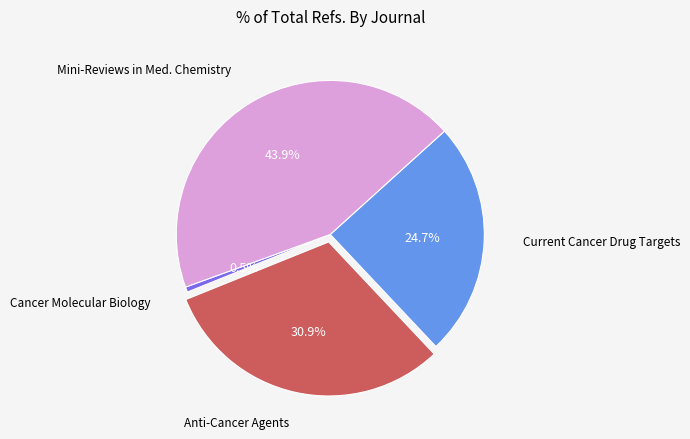

Is there any slice that represents more than half of the pie?

No